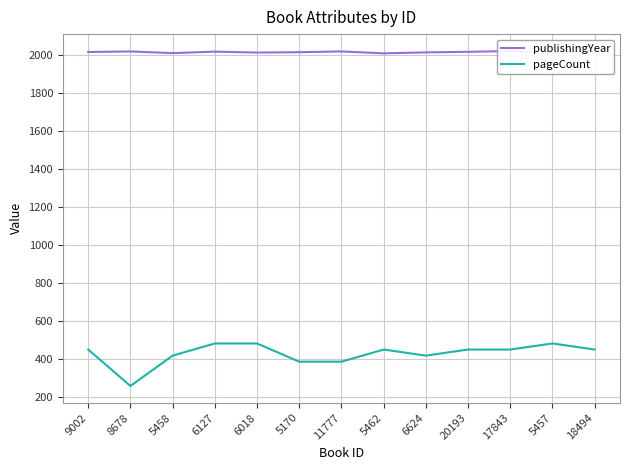

What is the difference between the pageCount values at 5458 and 18494?

32